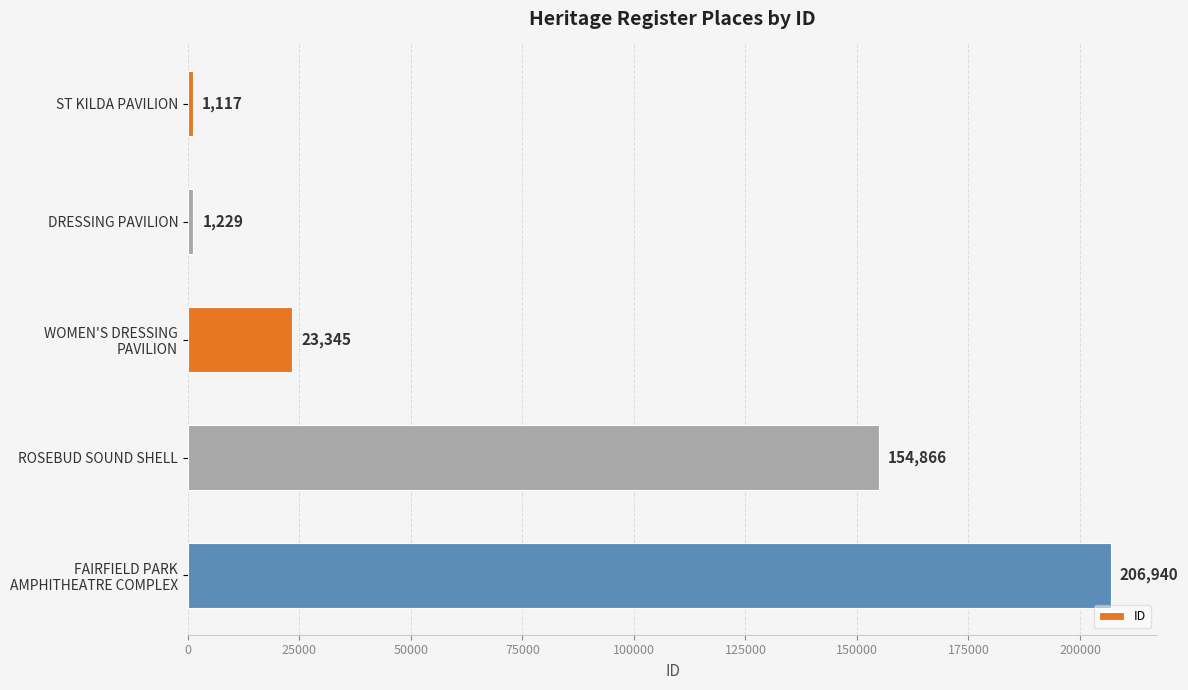

What is the sum of all values?

387497